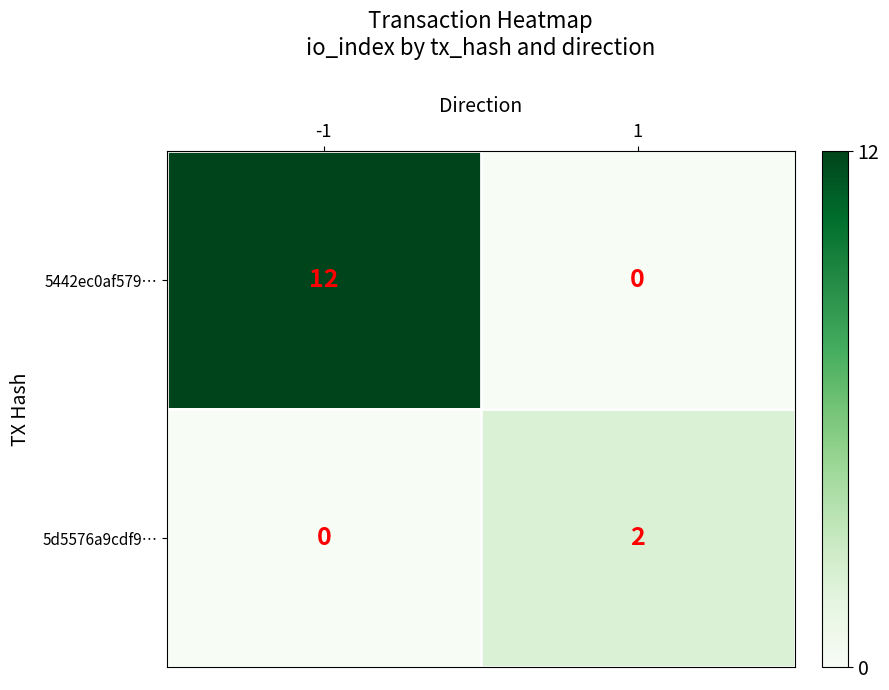

Reading right to left, transcribe all the data shown in this chart.

5442ec0af579…: 1=0	-1=12
5d5576a9cdf9…: 1=2	-1=0